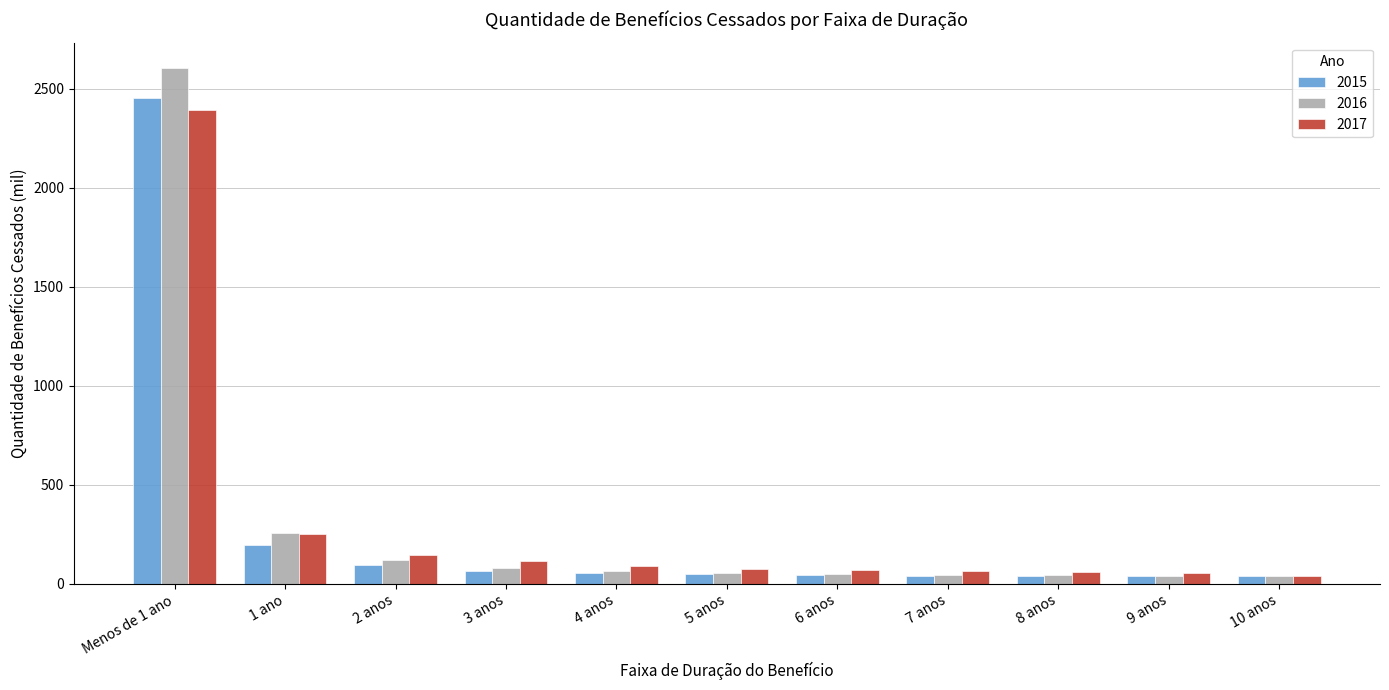

Which series has the largest range (max minus min)?

2016